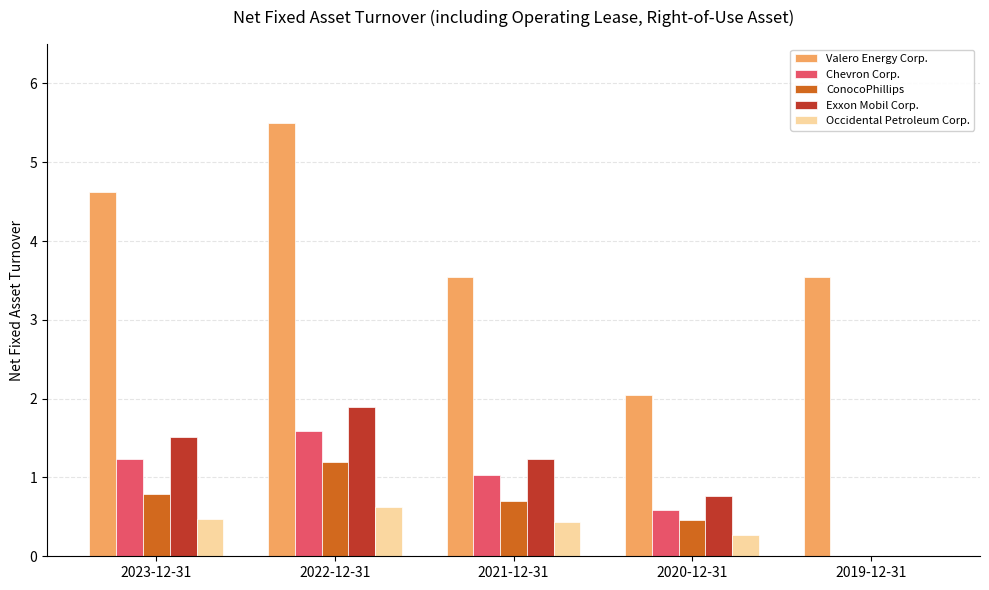

Which series changed the most between 2021-12-31 and 2020-12-31?

Valero Energy Corp.